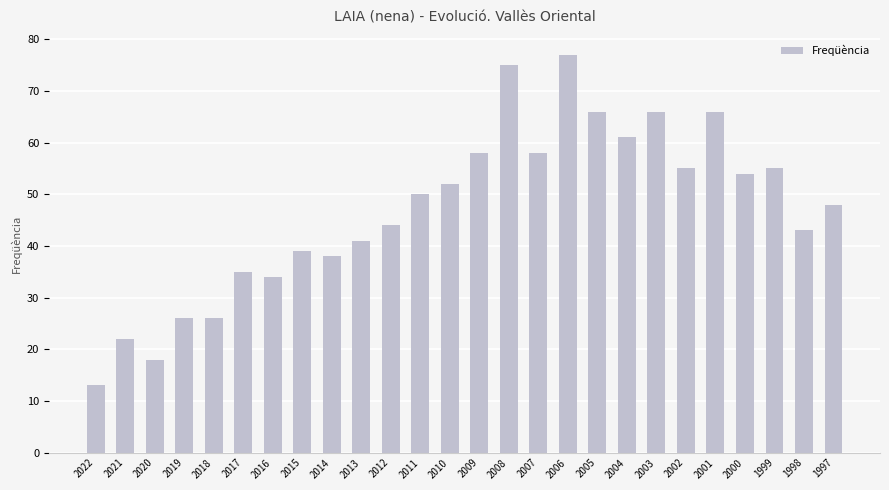

Reading right to left, extract all data points from this chart.

1997=48	1998=43	1999=55	2000=54	2001=66	2002=55	2003=66	2004=61	2005=66	2006=77	2007=58	2008=75	2009=58	2010=52	2011=50	2012=44	2013=41	2014=38	2015=39	2016=34	2017=35	2018=26	2019=26	2020=18	2021=22	2022=13